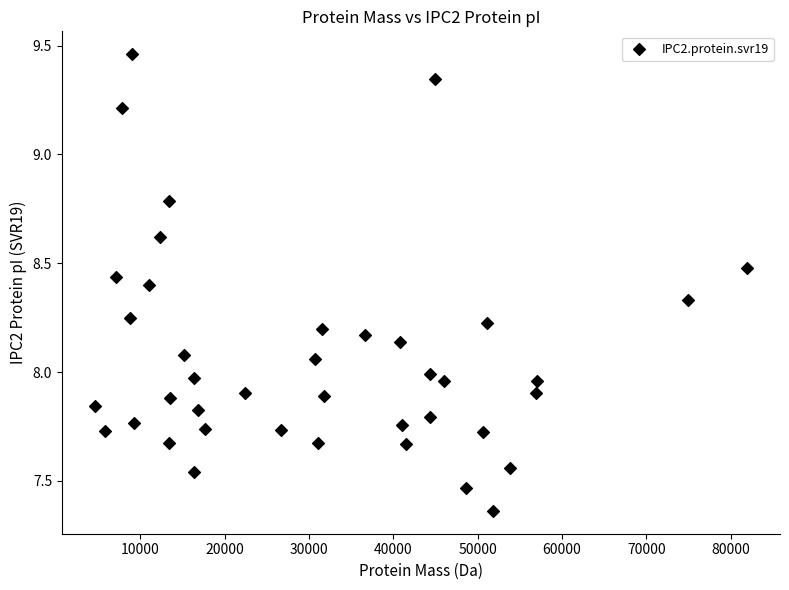

What is the range of Y values (max minus min)?

2.1